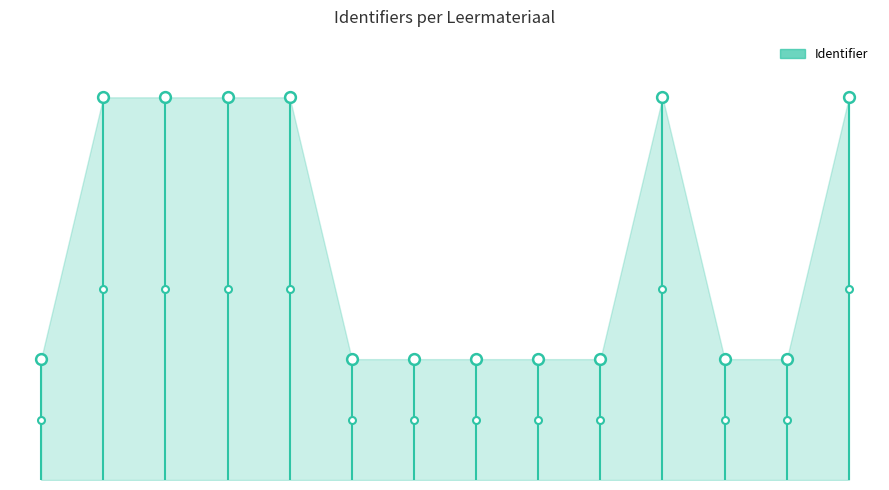

What is the change in value from Wat ga ik doen? to Eindopdracht: Brief?

-0.6